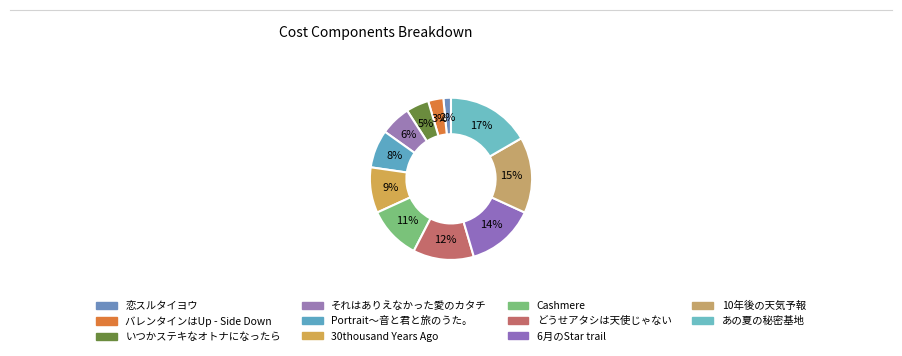

How many slices are in this pie chart?

11